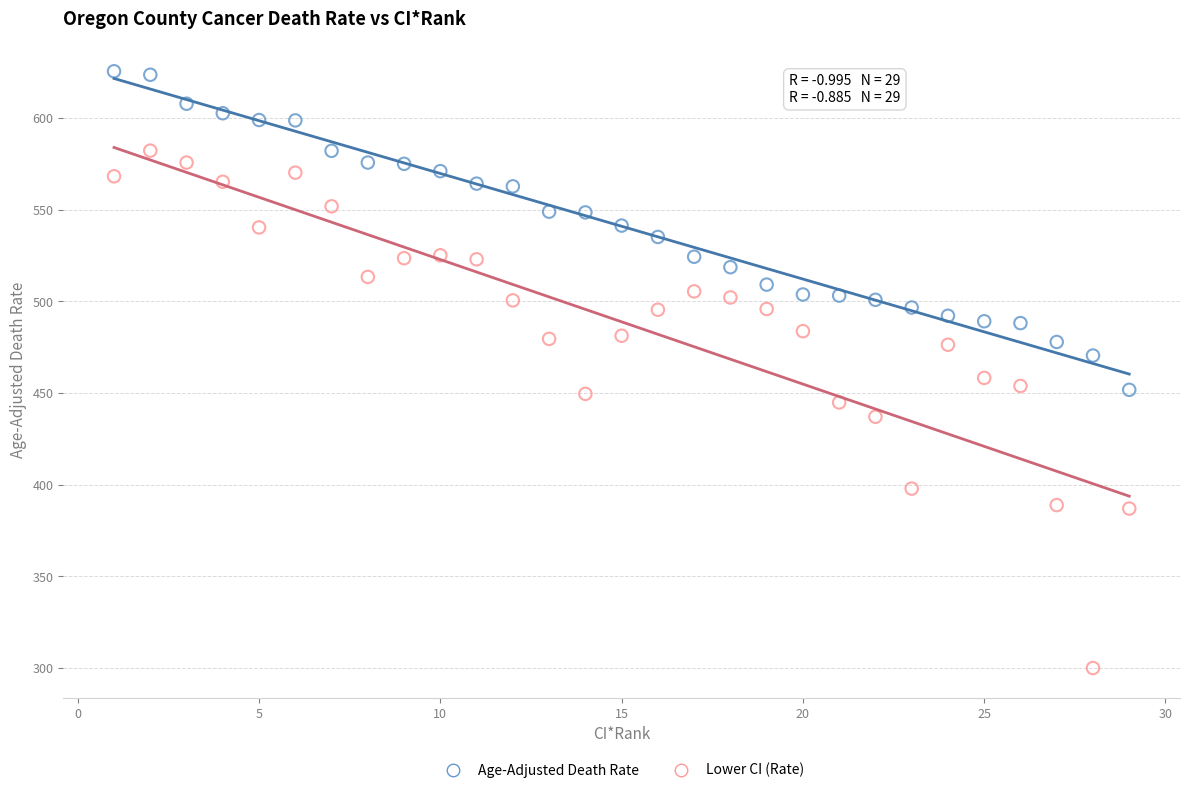

What is the X range (max minus min) for the scatter plot?

28.0